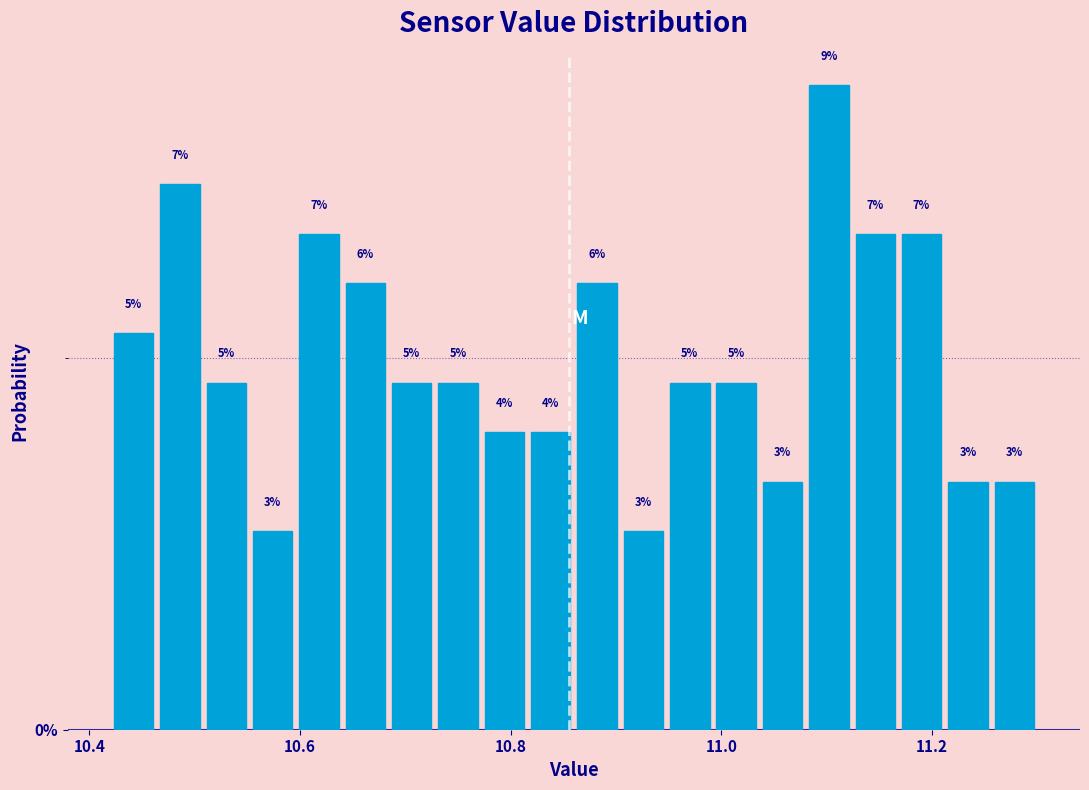

Around what value on the x-axis is the tallest bar? Give the approximate position of its centre, as read against the axis.

11.10